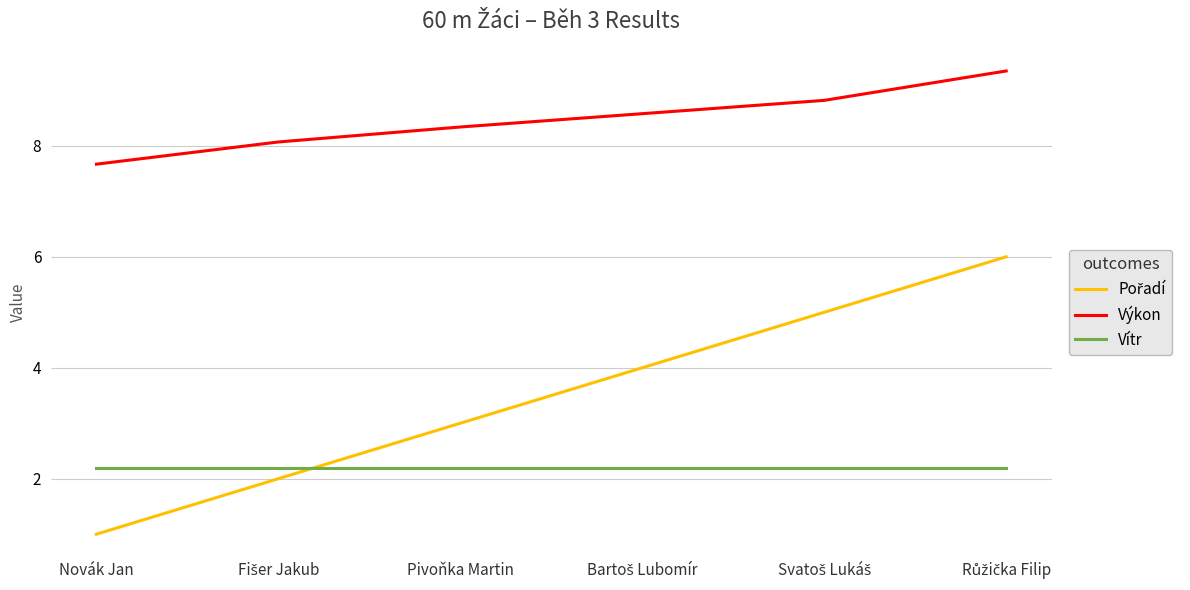

True or false: Výkon and Vítr intersect in this chart.

False